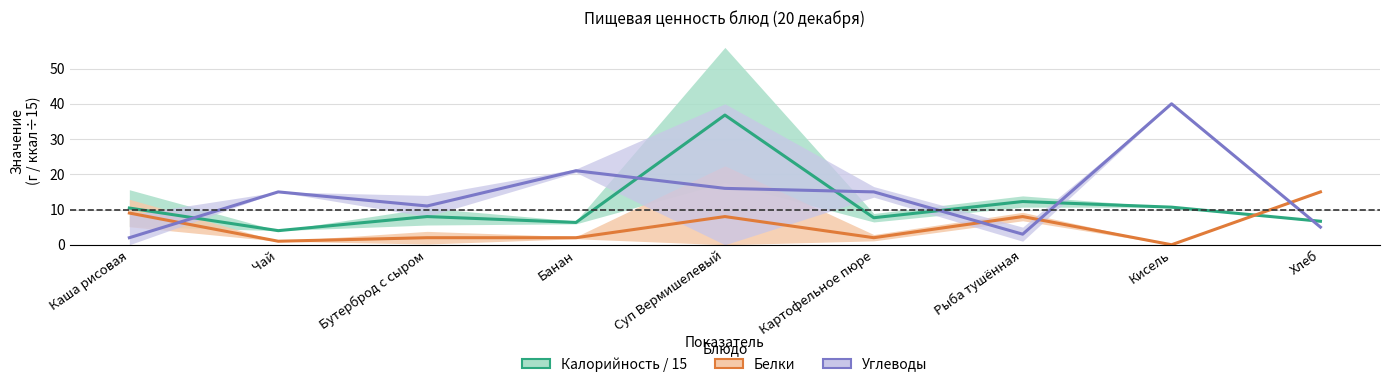

The value of Углеводы at Хлеб is 5.0. True or false?

True